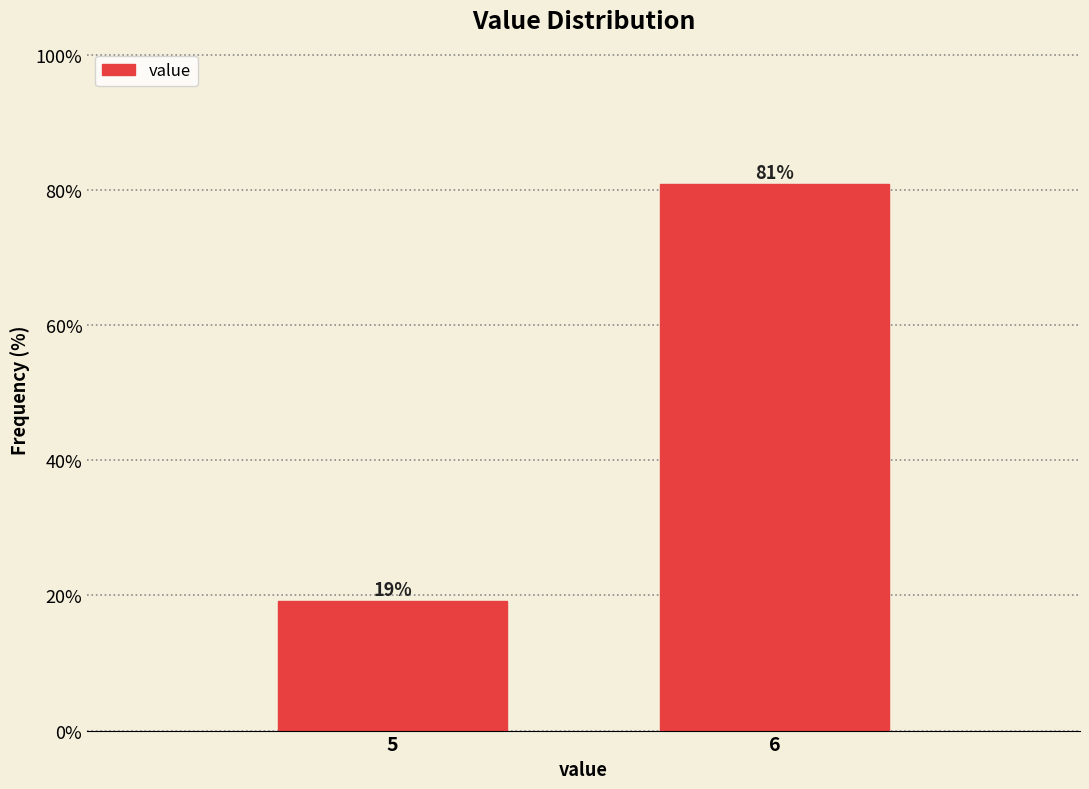

Where does the data first go above 80?

6